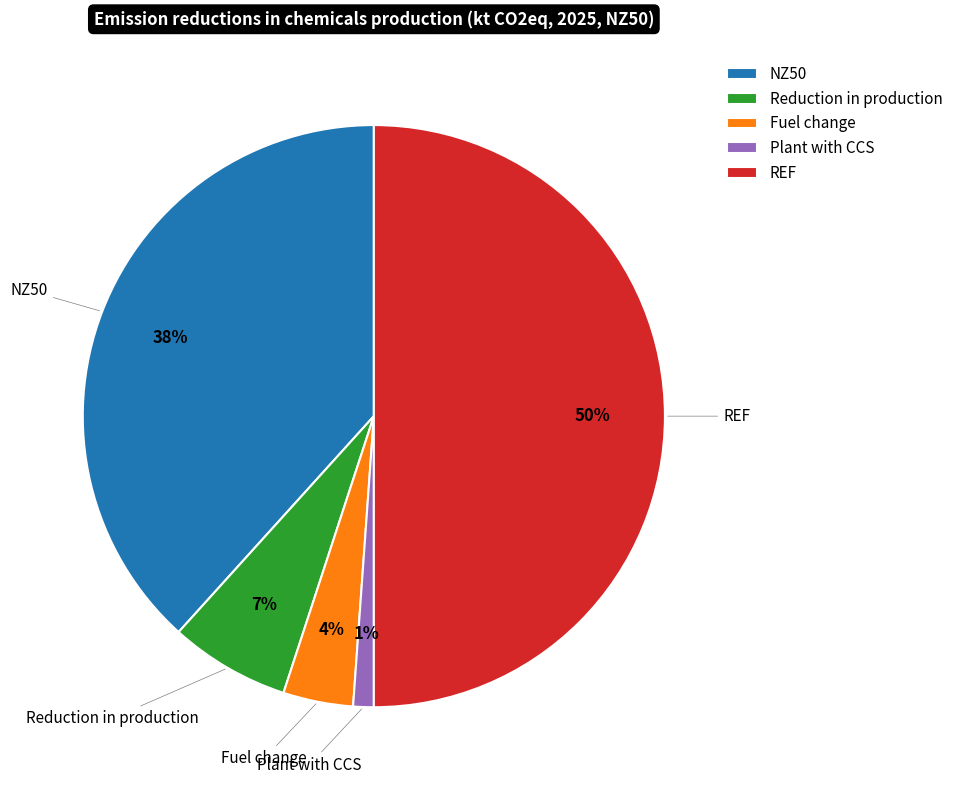

Between REF and Reduction in production, which is larger?

REF